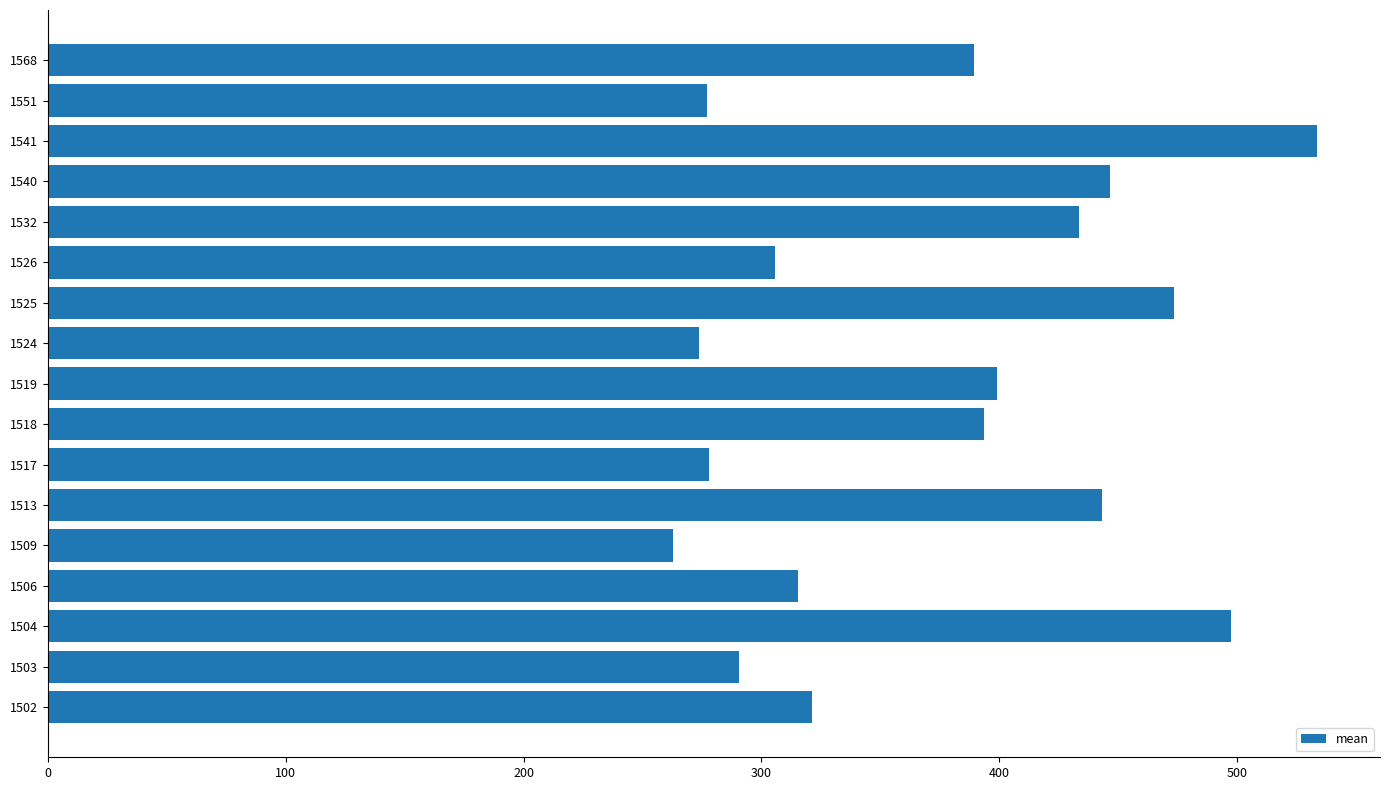

Is it true that the value at 1541 is 533.4?

True